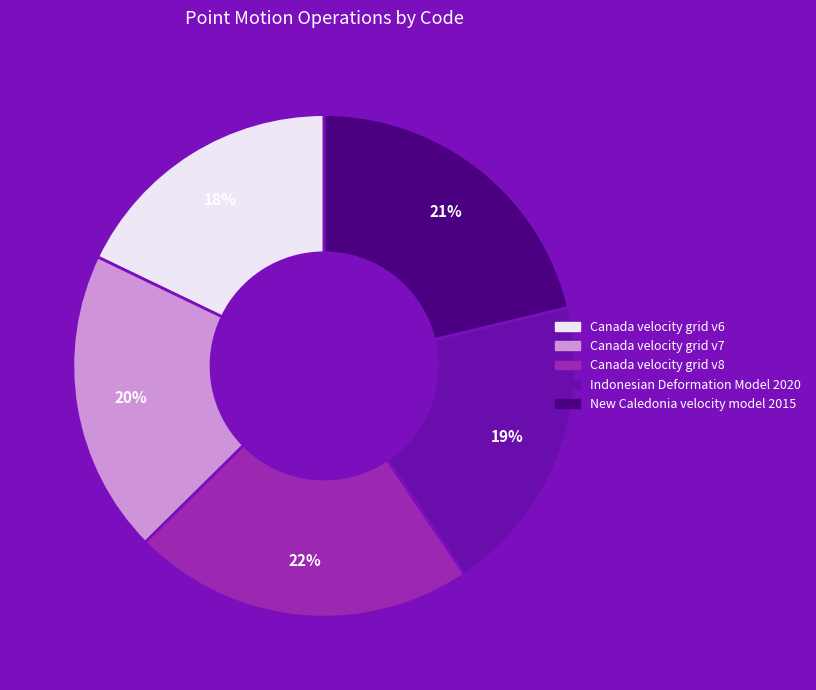

What percentage is the New Caledonia velocity model 2015 slice, to the nearest percent?

21%